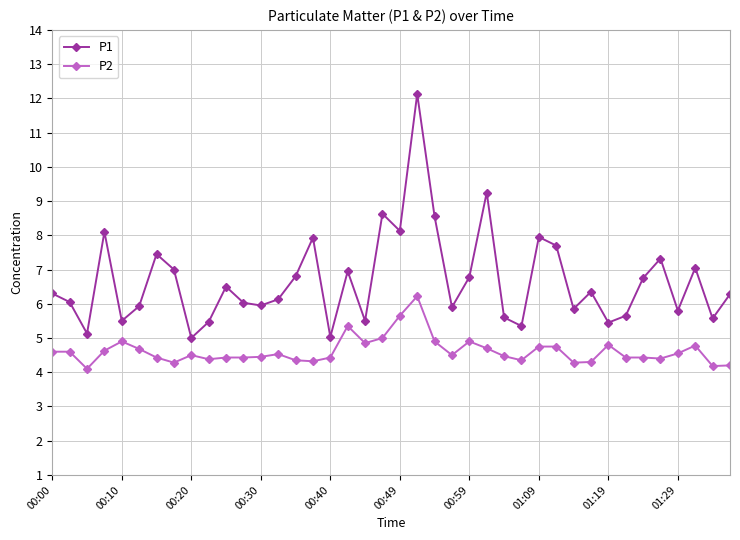

True or false: P1 and P2 cross at least once.

False